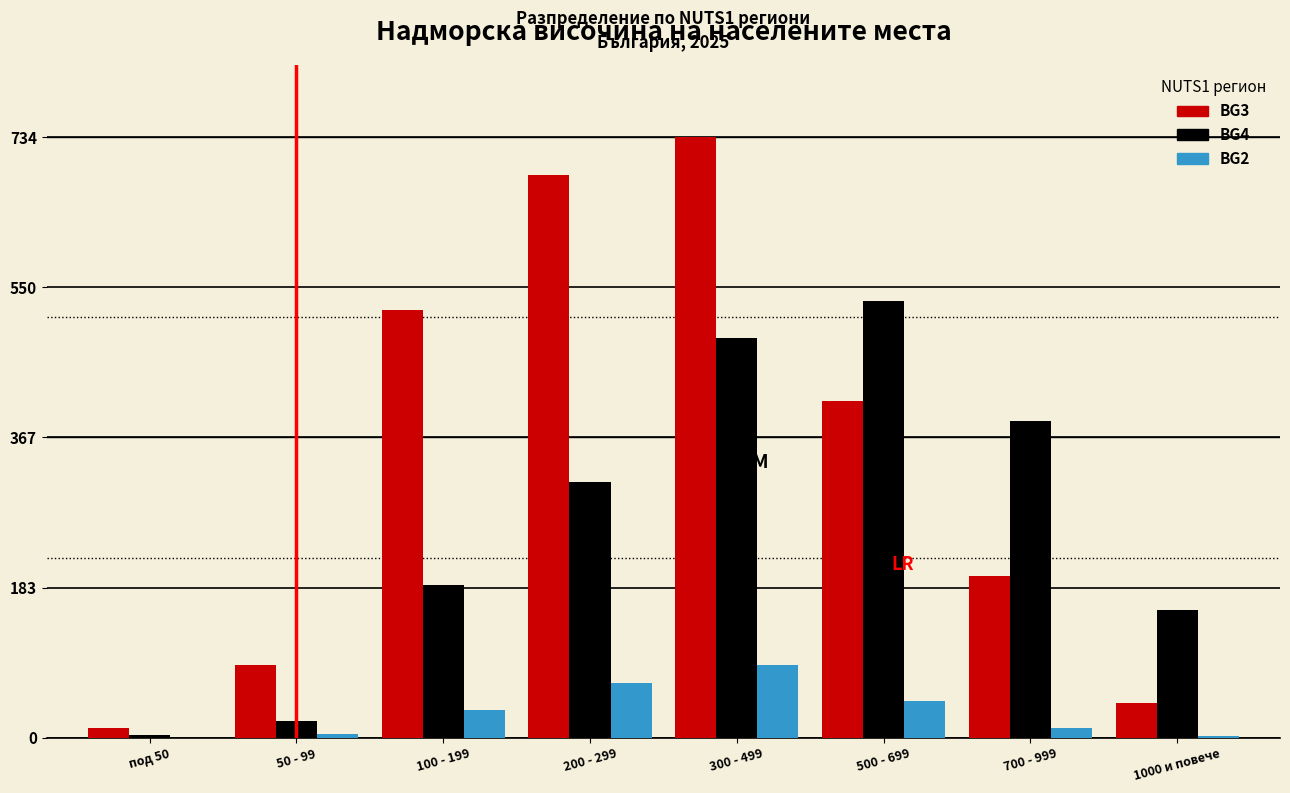

What is the maximum value shown in the chart?

734